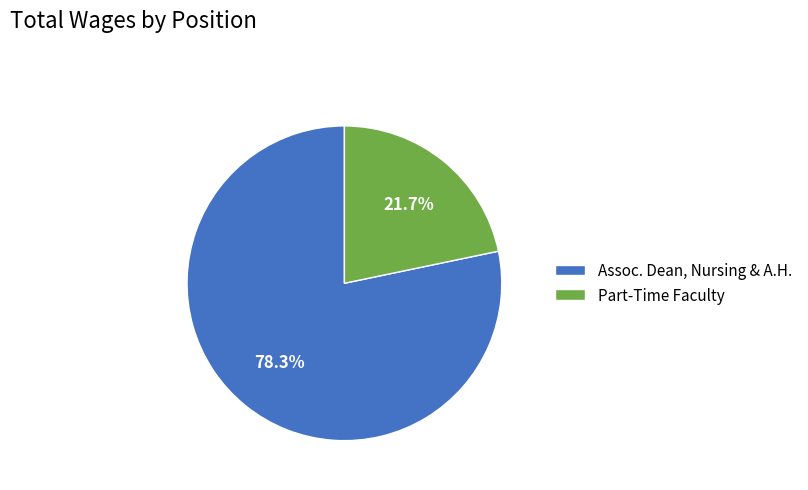

To the nearest percent, what is the difference between the largest and smallest slice percentages?

57%